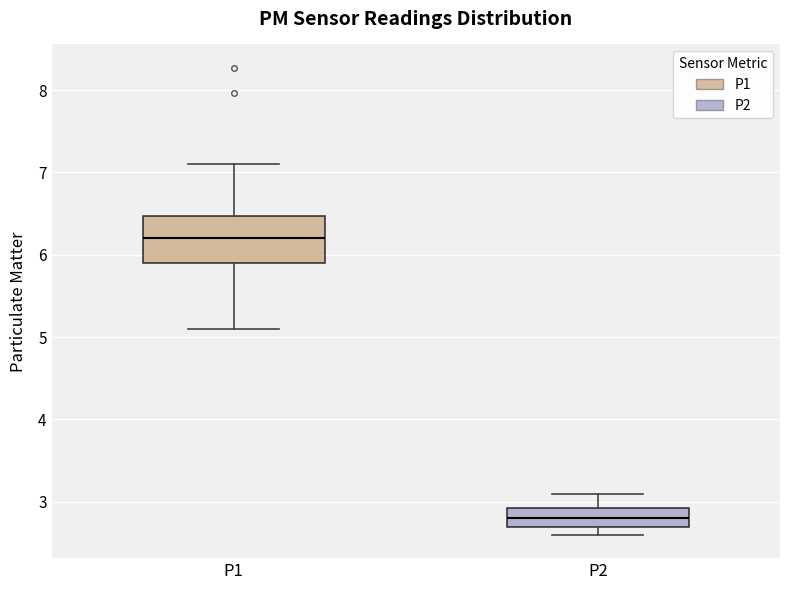

Reading left to right, transcribe this box plot: for each box, give where its median line is, the range the box spans, and where its two whiskers end, as read against the y-axis. The values are not printed on the chart, so give them approximately, as read against the axis.

P1: median 6.2, box 5.9 to 6.5, whiskers 5.1 to 7.1
P2: median 2.8, box 2.7 to 2.9, whiskers 2.6 to 3.1